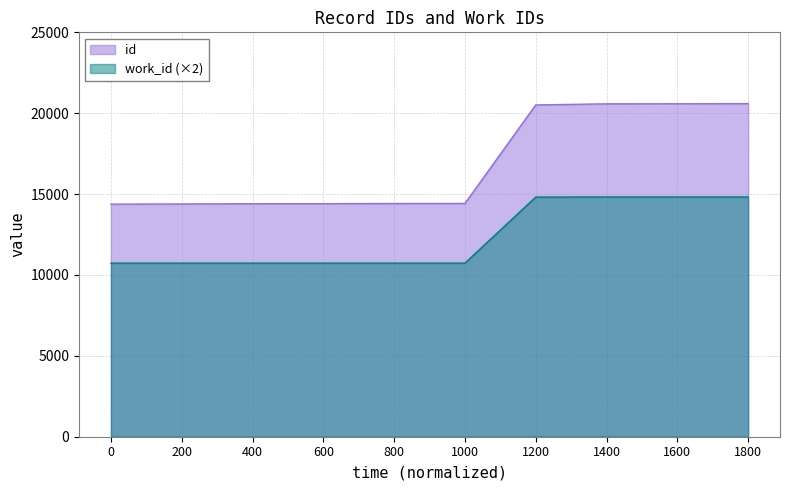

What is the value of the work_id point at the 7th from the left?

14816